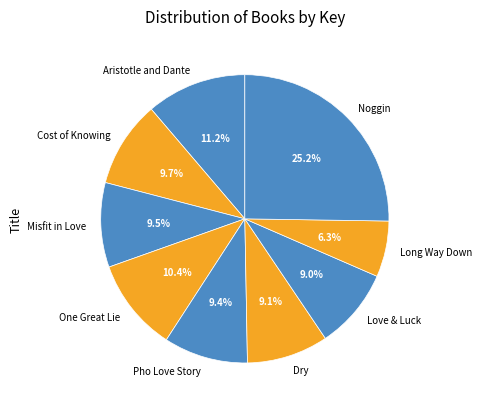

Do Love & Luck and Aristotle and Dante together represent more than half of the pie?

No